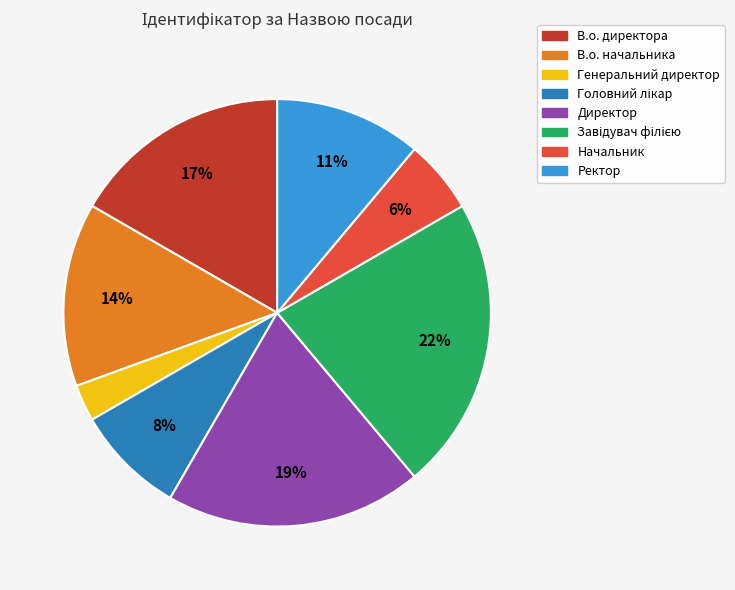

Does В.о. начальника account for over 50% of the chart?

No